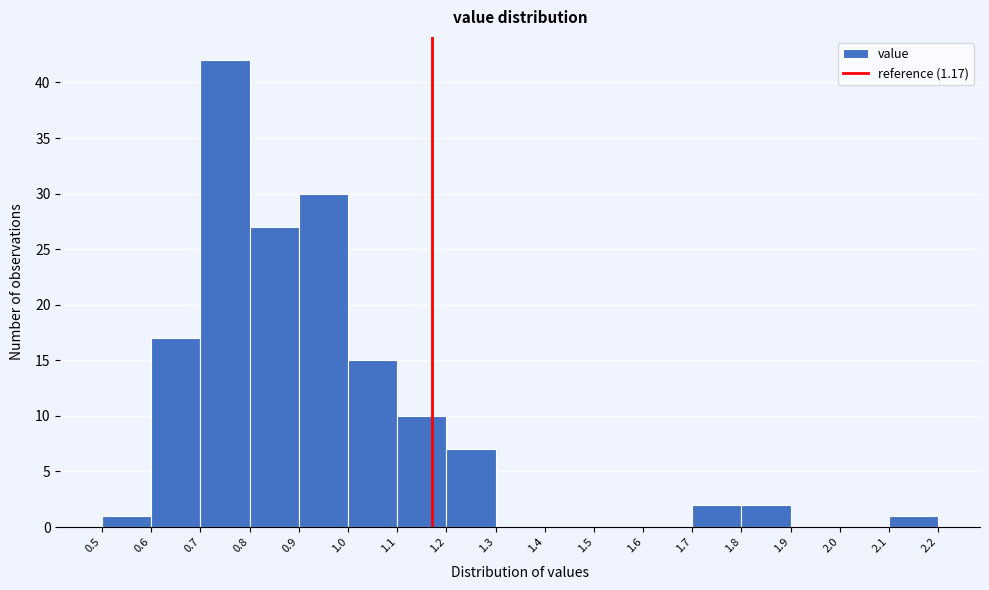

How tall is the bar that spans 0.9 to 1.0 on the x-axis? The values are not printed on the chart, so give them approximately, as read against the axis.

30